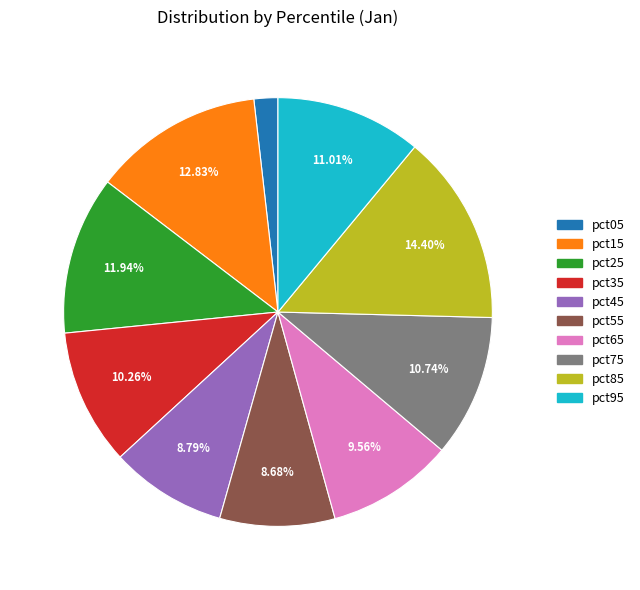

What is the smallest slice in the pie chart?

pct05